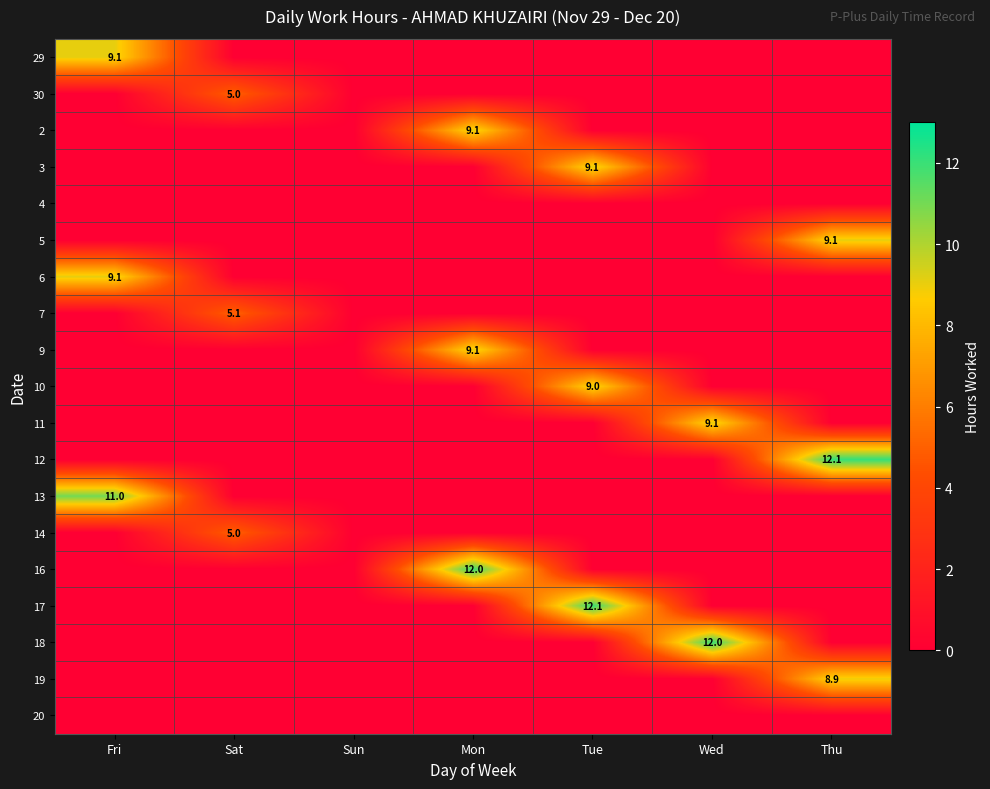

What is the greatest value displayed?

12.1